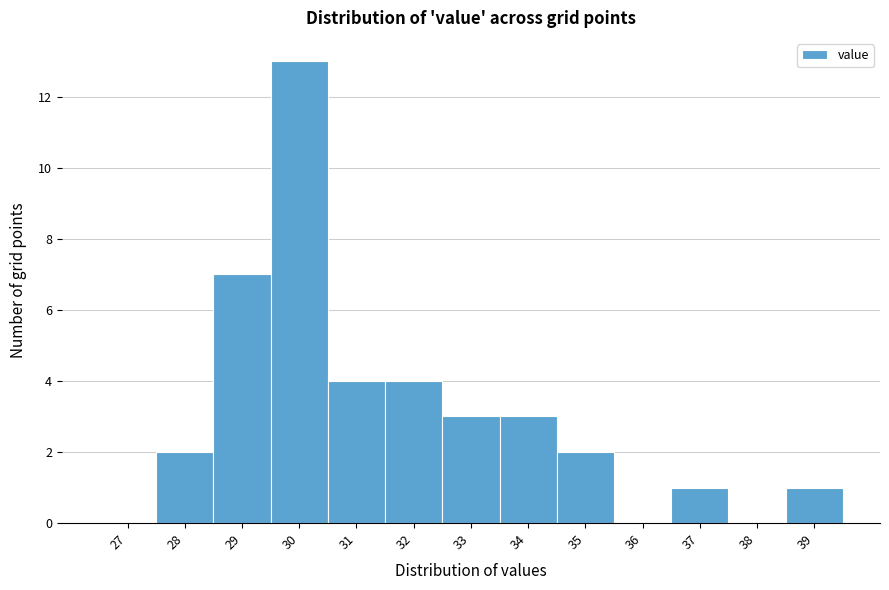

Reading left to right, what are all the values shown in this chart?

27=0	28=2	29=7	30=13	31=4	32=4	33=3	34=3	35=2	36=0	37=1	38=0	39=1